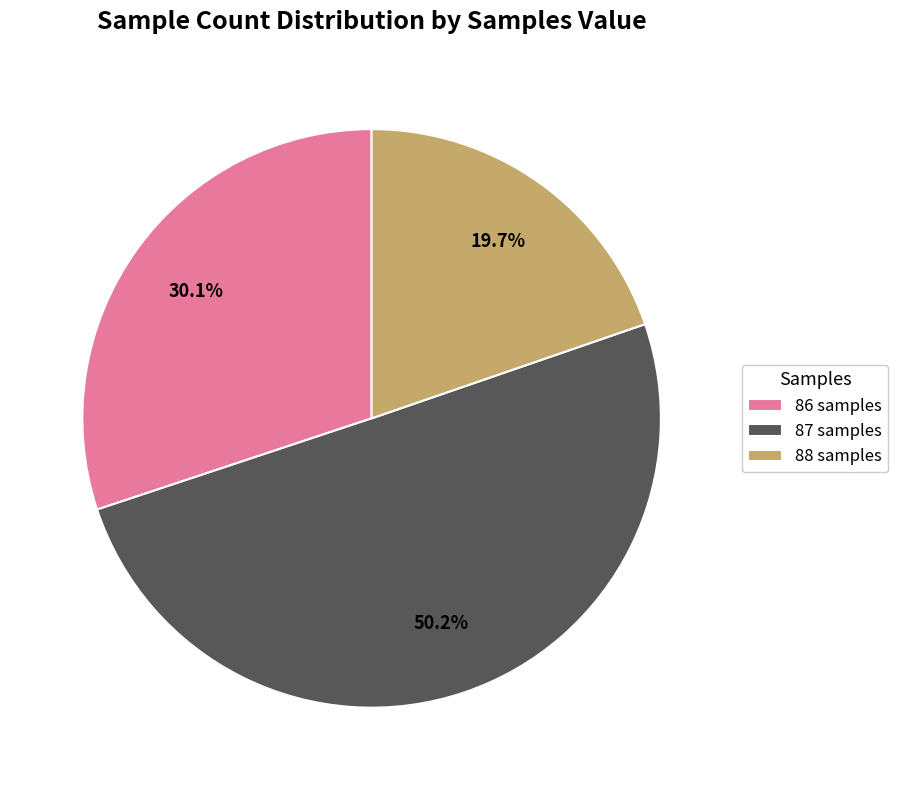

Rank the categories by value from highest to lowest.

87 samples, 86 samples, 88 samples